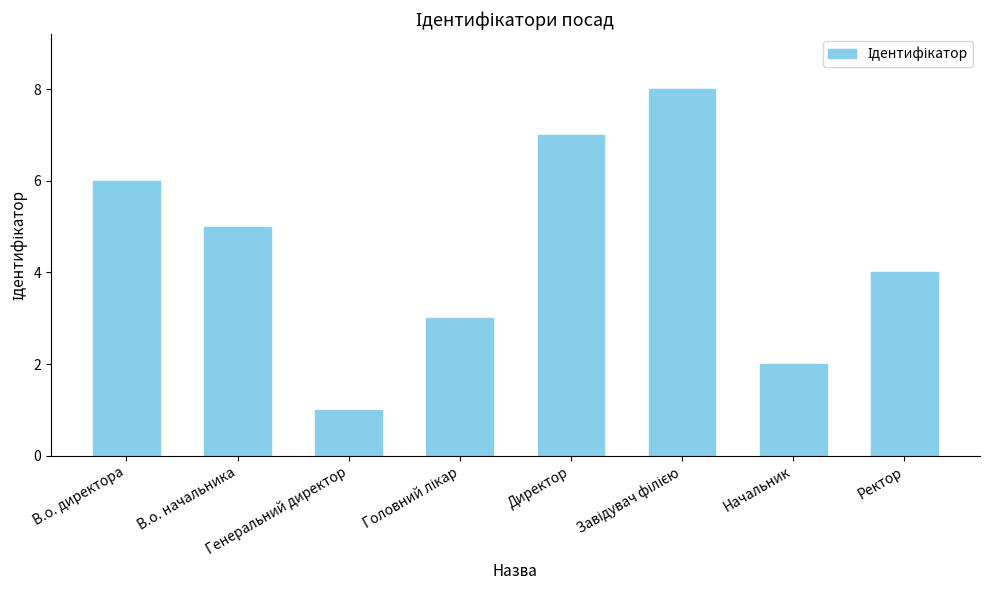

What is the greatest value displayed?

8